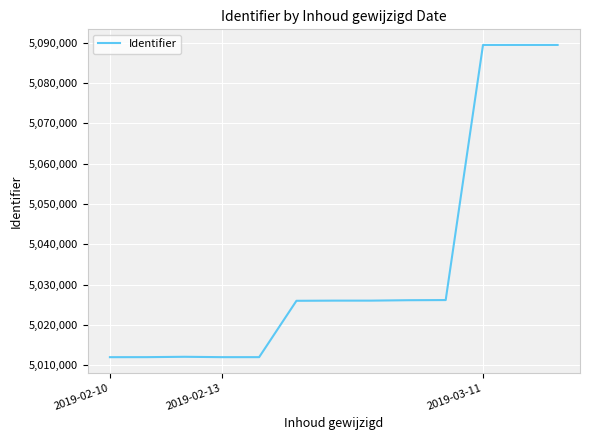

Does the chart display data point markers on the line(s)?

No